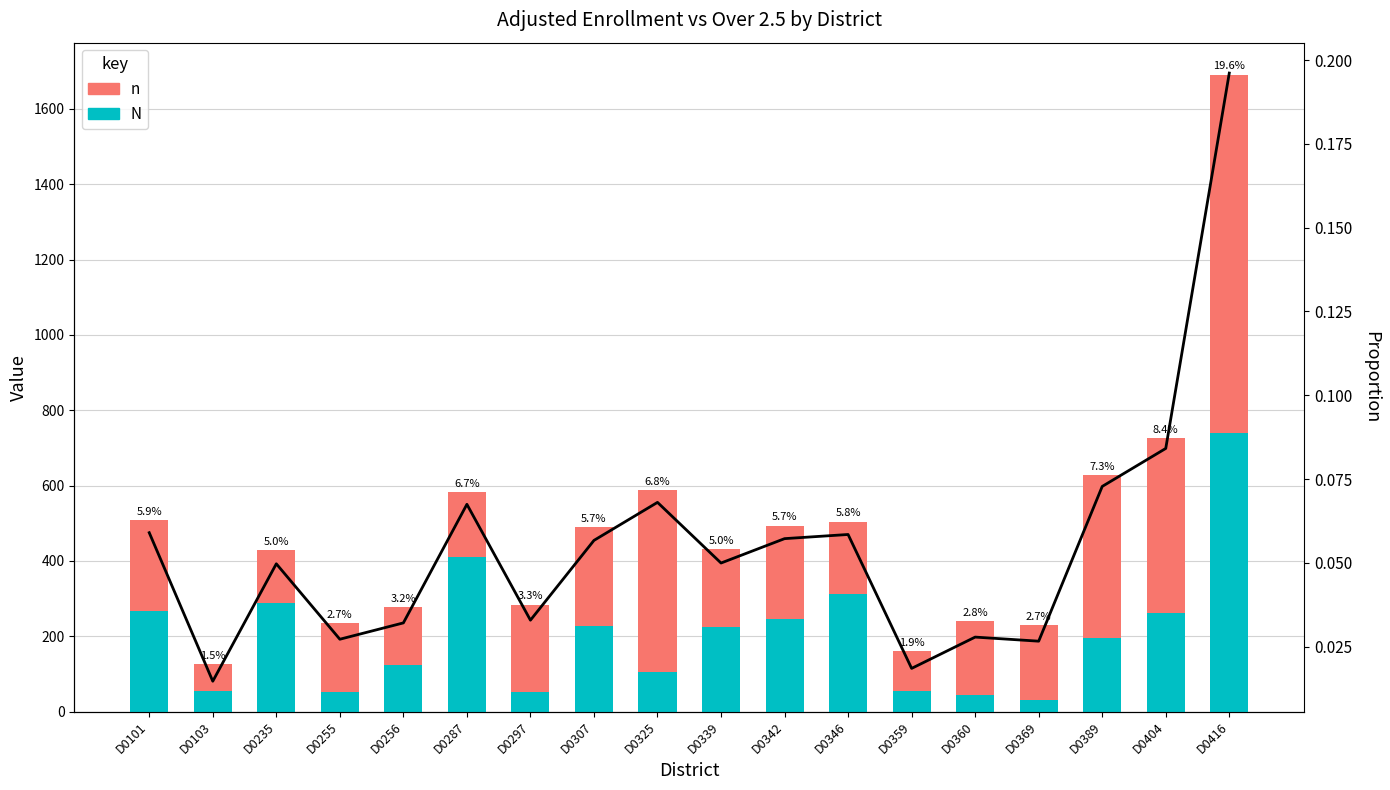

Count the number of data series in this chart.

3